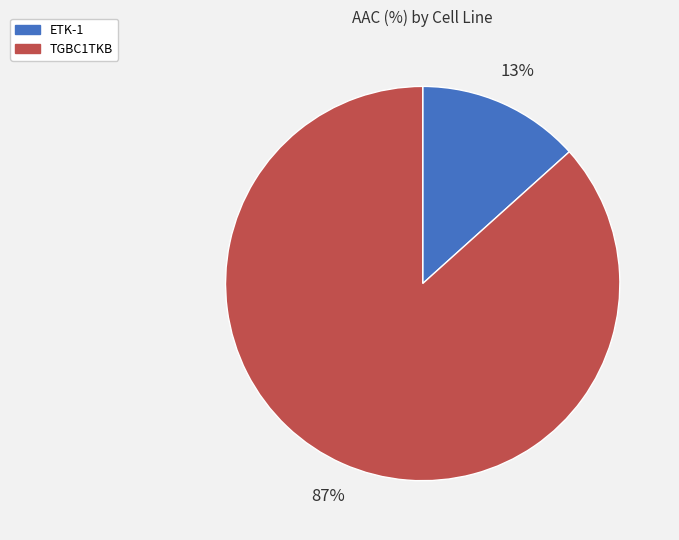

To the nearest percent, what portion does TGBC1TKB represent?

87%